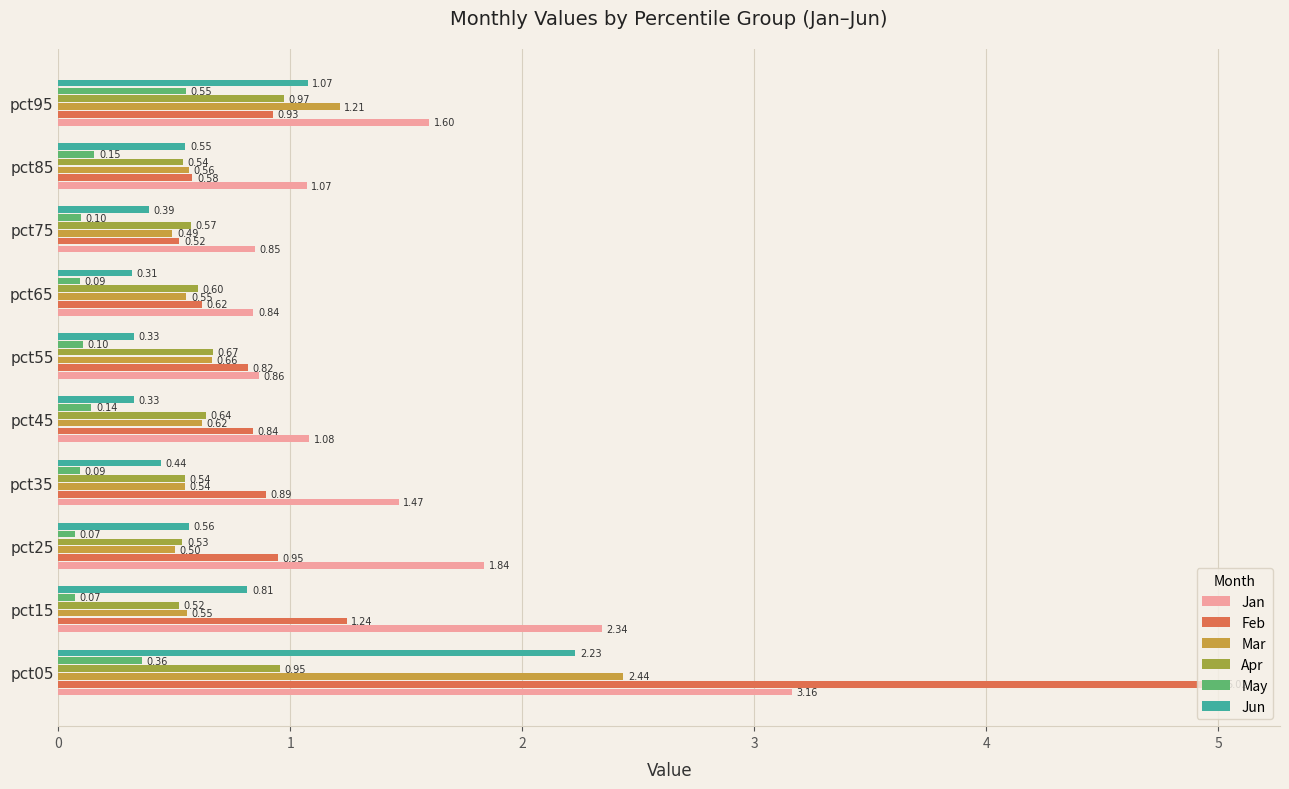

How many data points in Jan are less than 1?

3